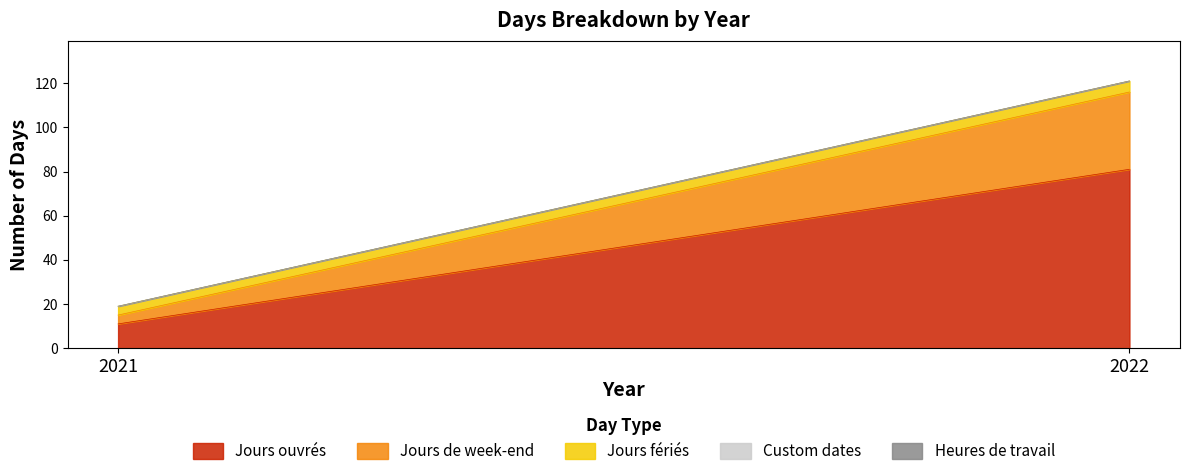

Which series has the largest total across all categories?

Jours ouvrés